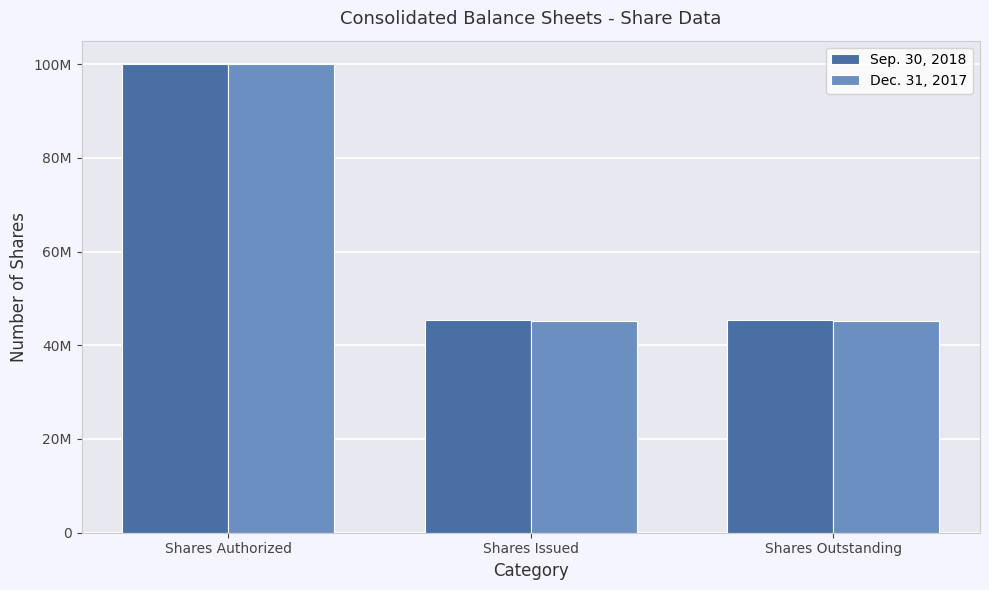

List the labels in order of Sep. 30, 2018 value, smallest first.

Shares Issued, Shares Outstanding, Shares Authorized